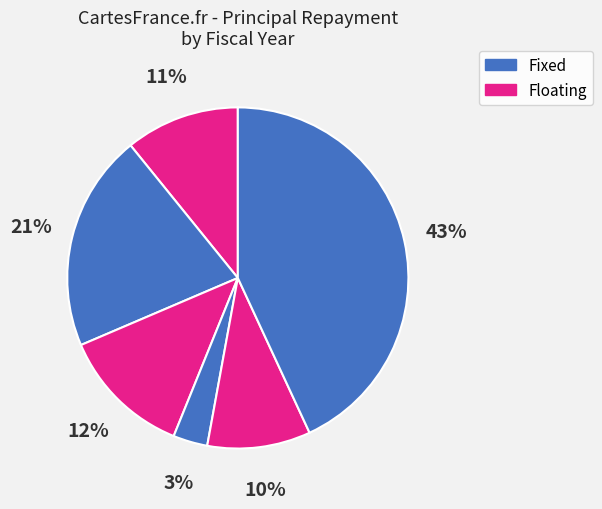

How many slices are in this pie chart?

6